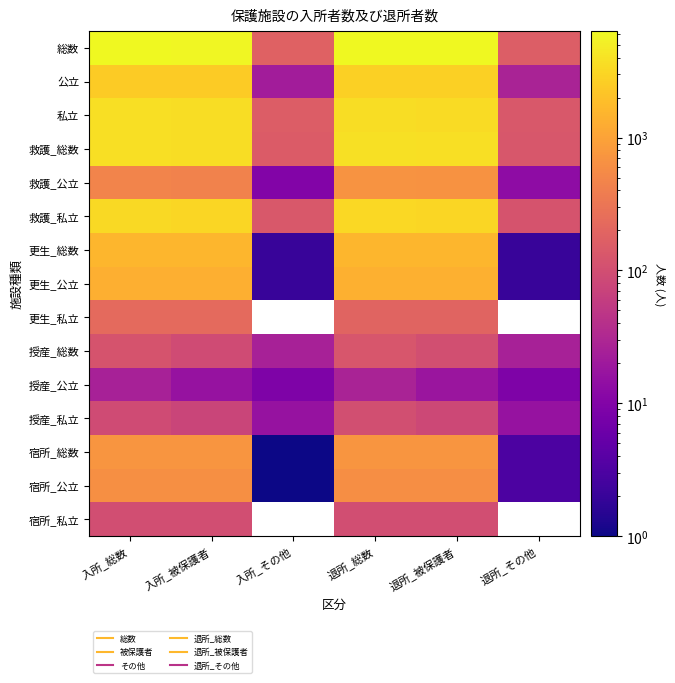

The 救護_私立 series shows 3204.0 at 退所_総数. True or false?

True